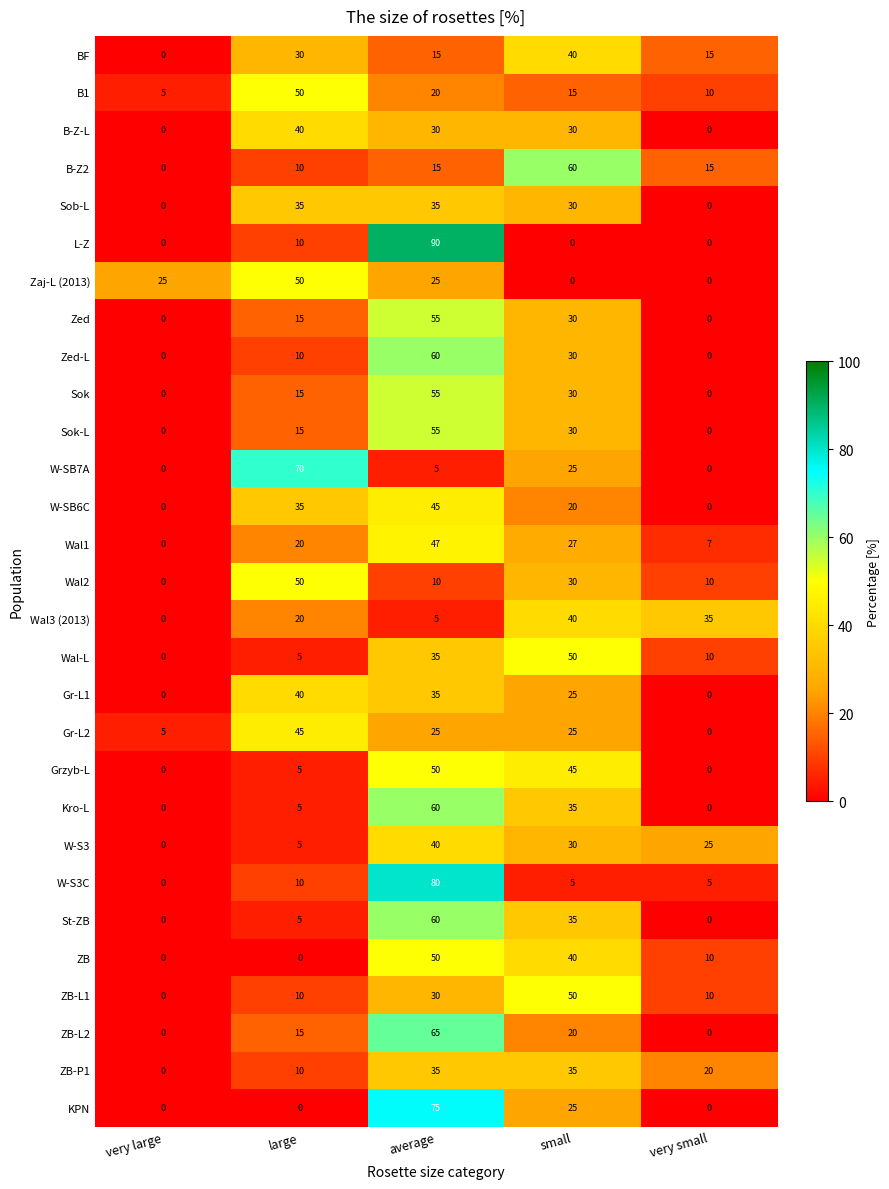

The value of W-SB6C at average is 45. True or false?

True